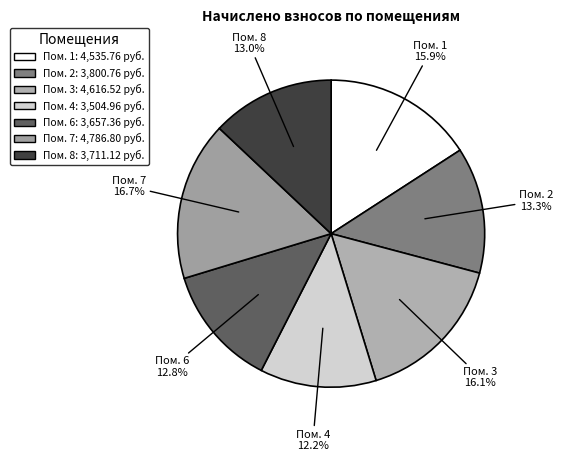

Which slice is the smallest?

4